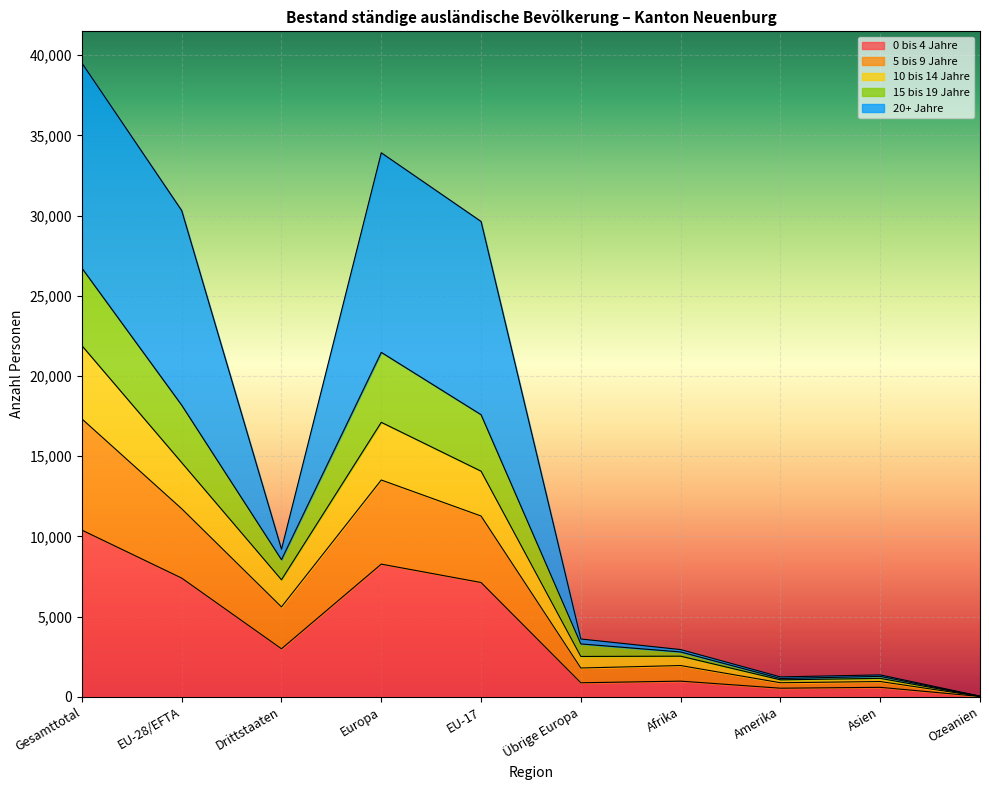

Which category has the highest value in the 0 bis 4 Jahre series?

Gesamttotal